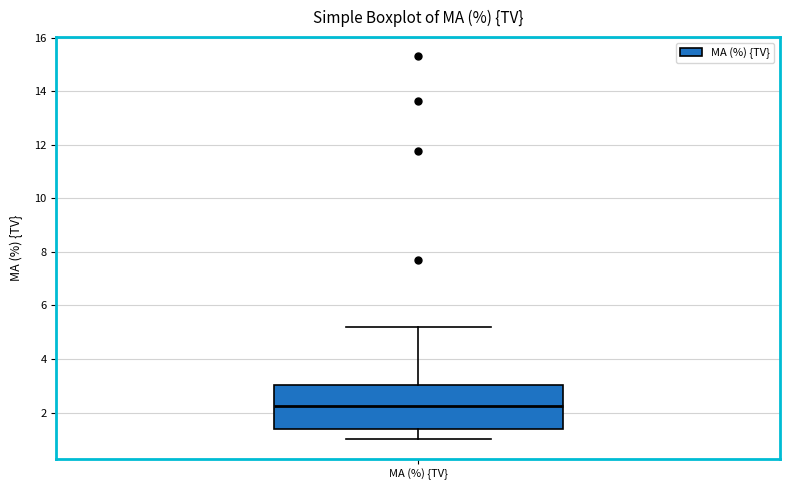

Where is the lower edge of the box for MA (%) {TV} on the y-axis? The values are not printed on the chart, so give them approximately, as read against the axis.

1.4